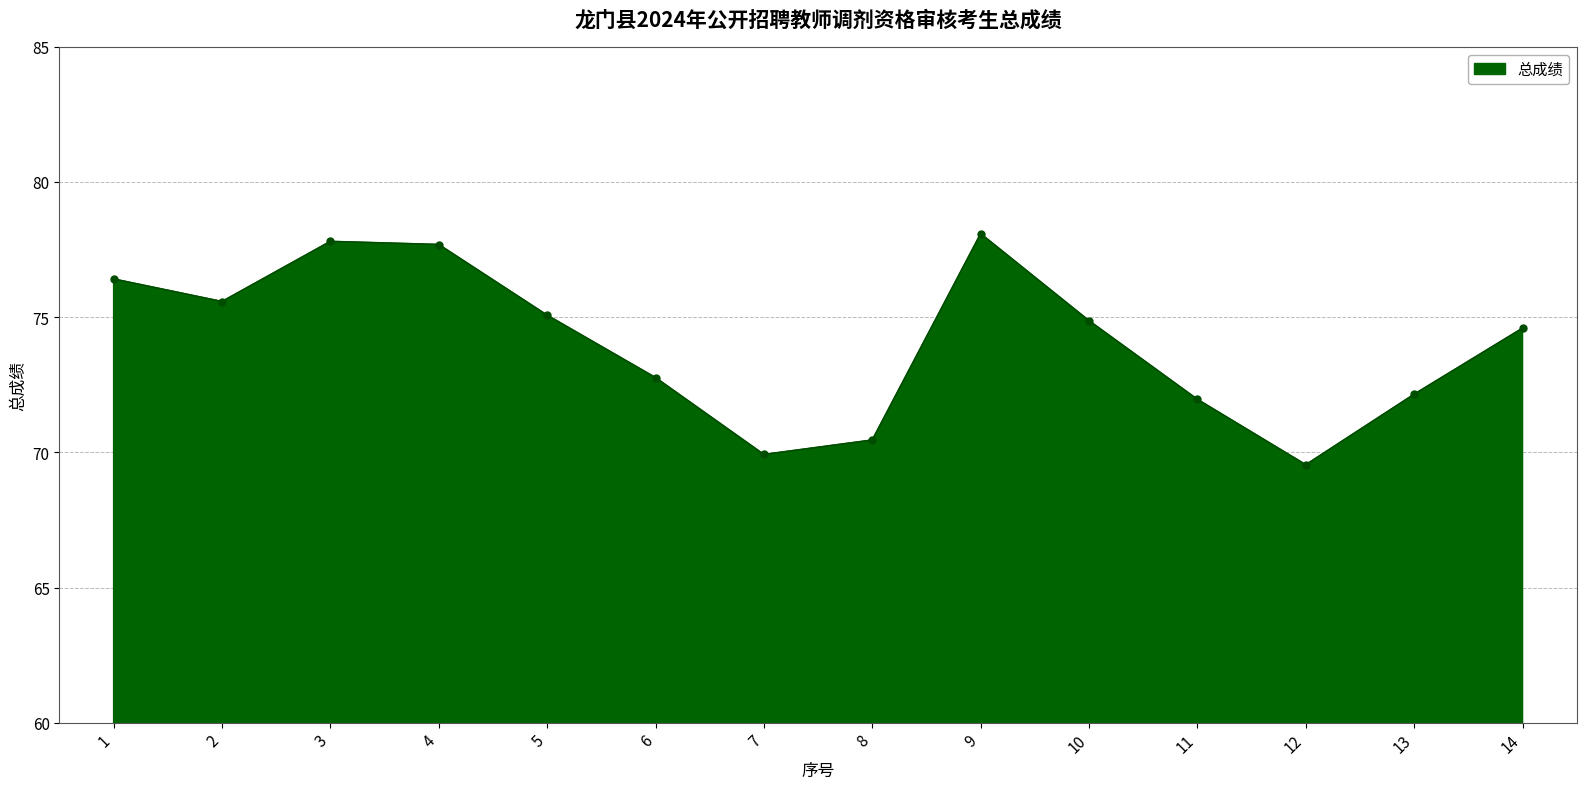

True or false: there are more than 2 points higher than both neighbors.

False